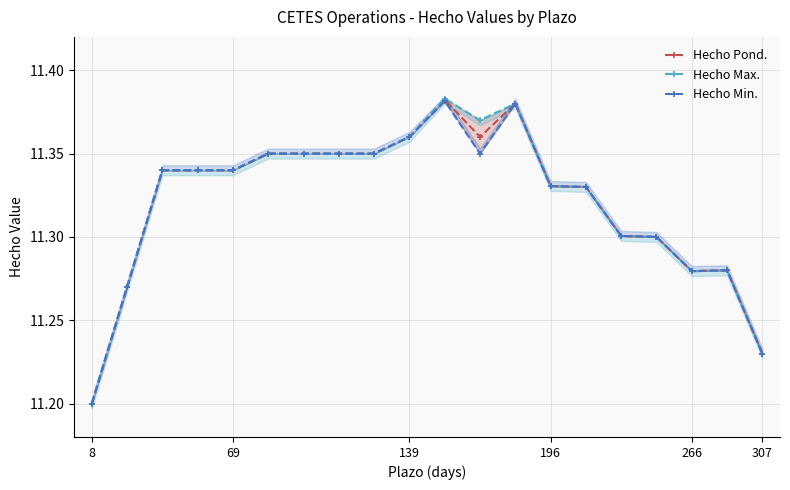

At which label is Hecho Pond. closest to 11?

8